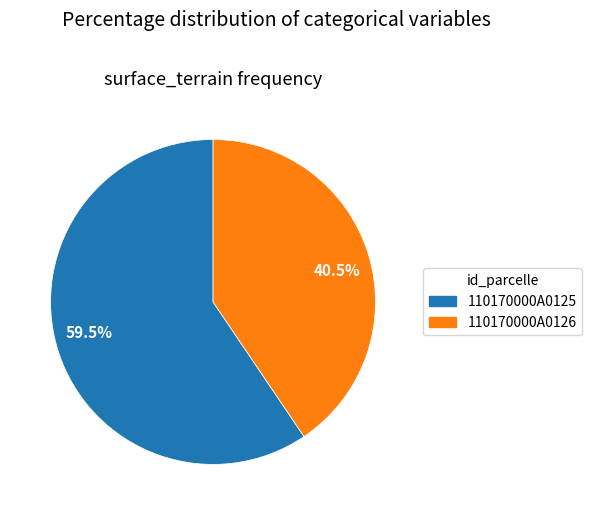

Is the sum of 59.5% and 40.5% greater than half?

Yes